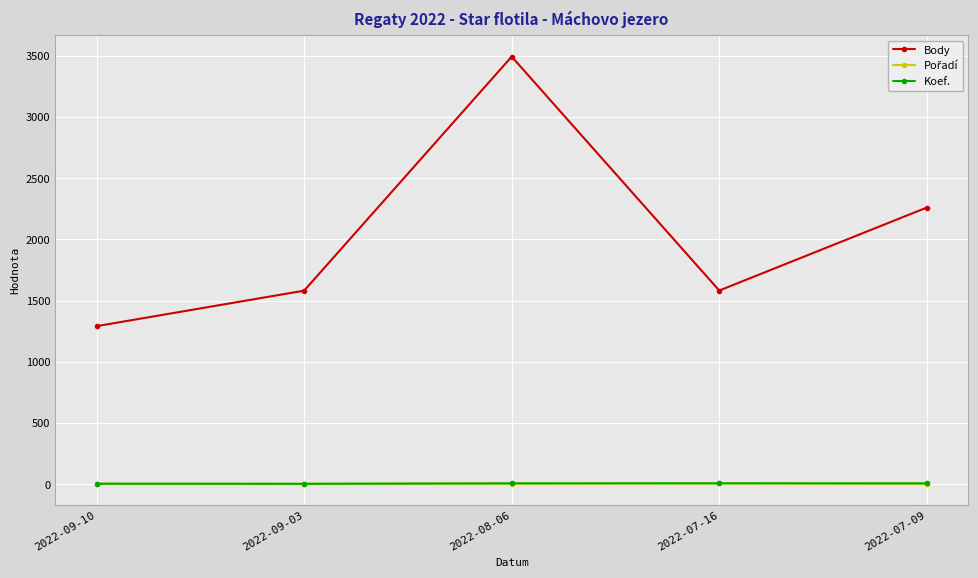

True or false: Koef. has more than 2 points higher than both neighbors.

False